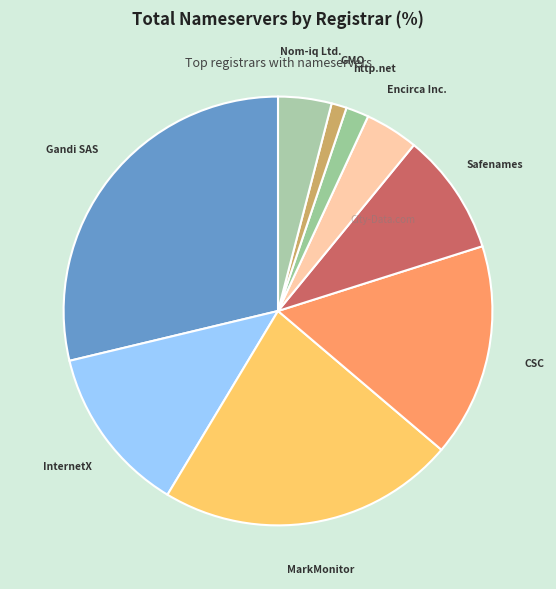

Which slice is the smallest?

GMO